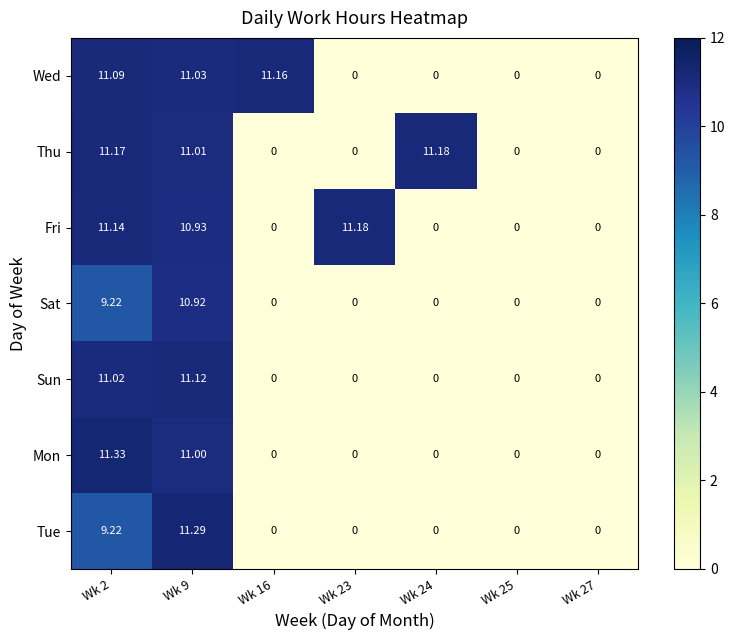

At how many categories does at least one series exceed 1?

5